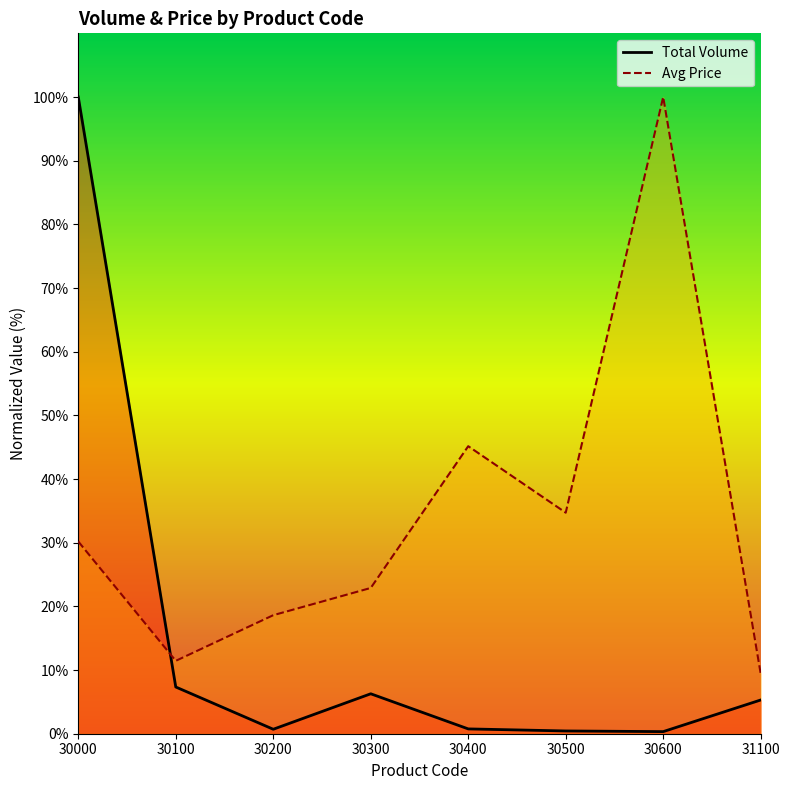

True or false: Avg Price has more than 1 points higher than both neighbors.

True